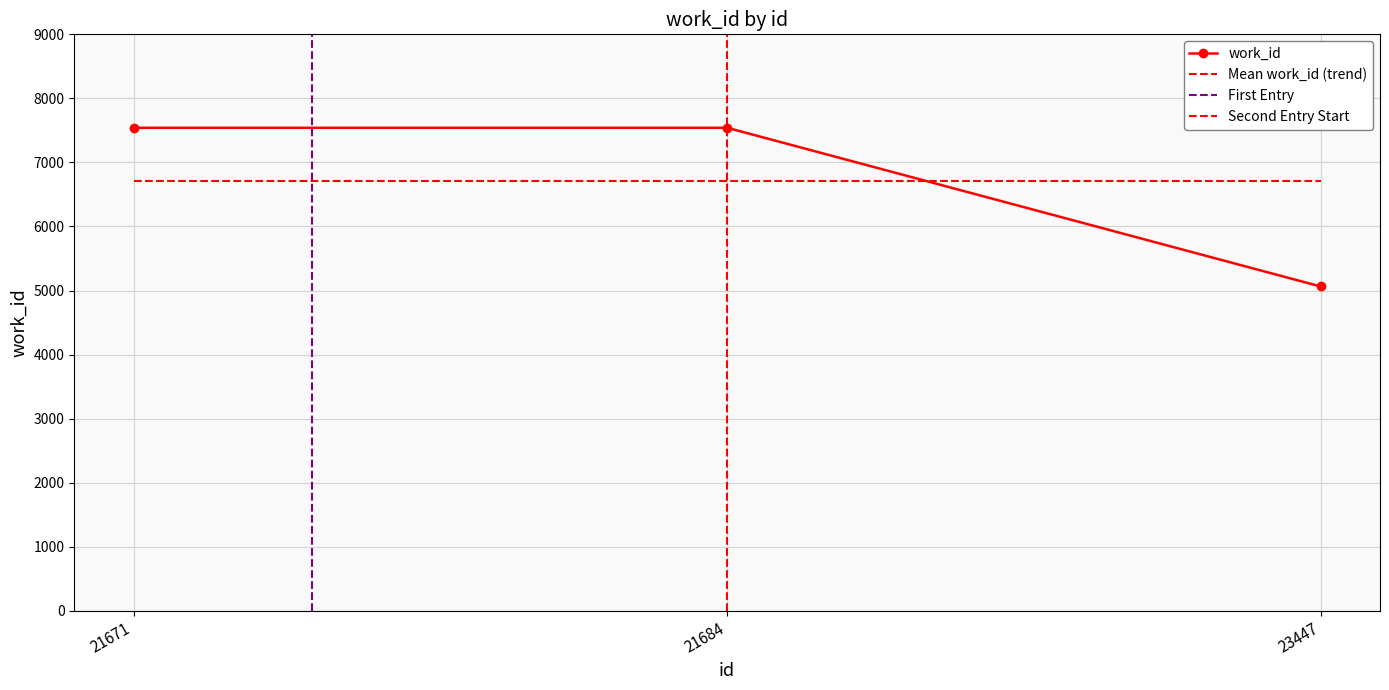

What is the sum of the values at 23447 and 21671?

12604